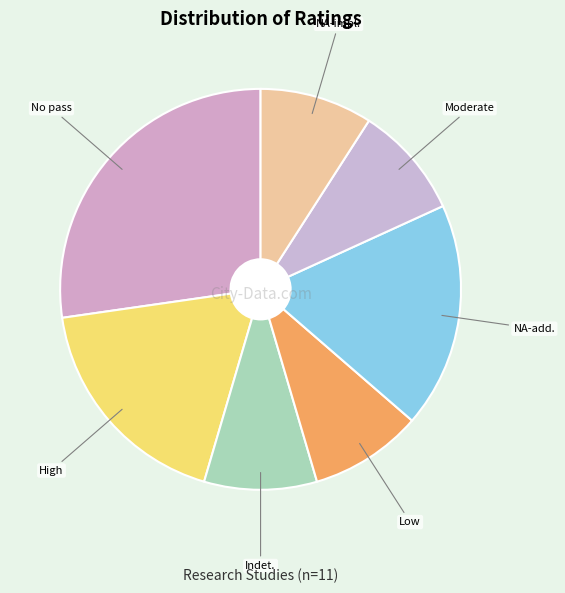

Which slice is the smallest?

Indeterminate